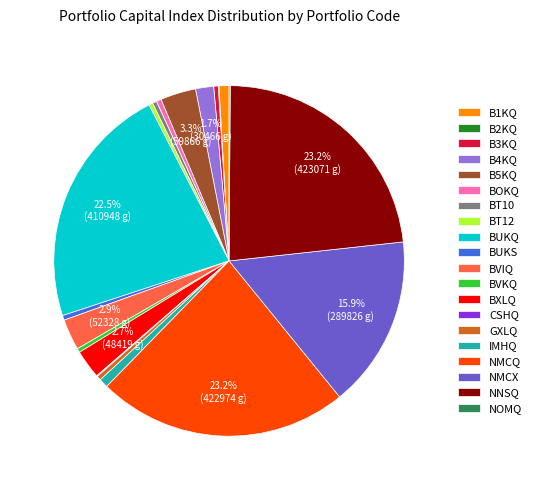

Do BT10 and NMCQ together represent more than half of the pie?

No